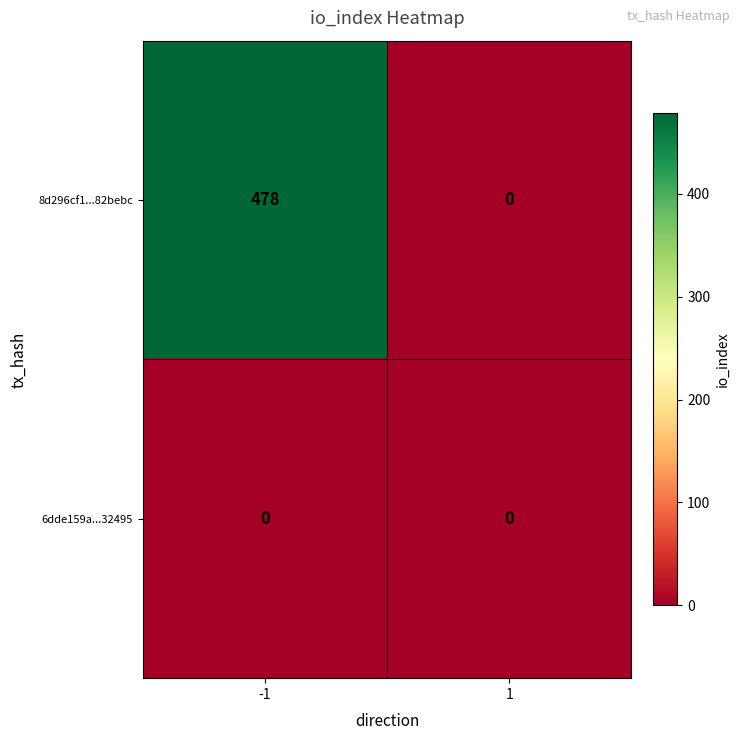

Reading right to left, list all the values displayed in this chart.

8d296cf1...82bebc: 1=0	-1=478
6dde159a...32495: 1=0	-1=0